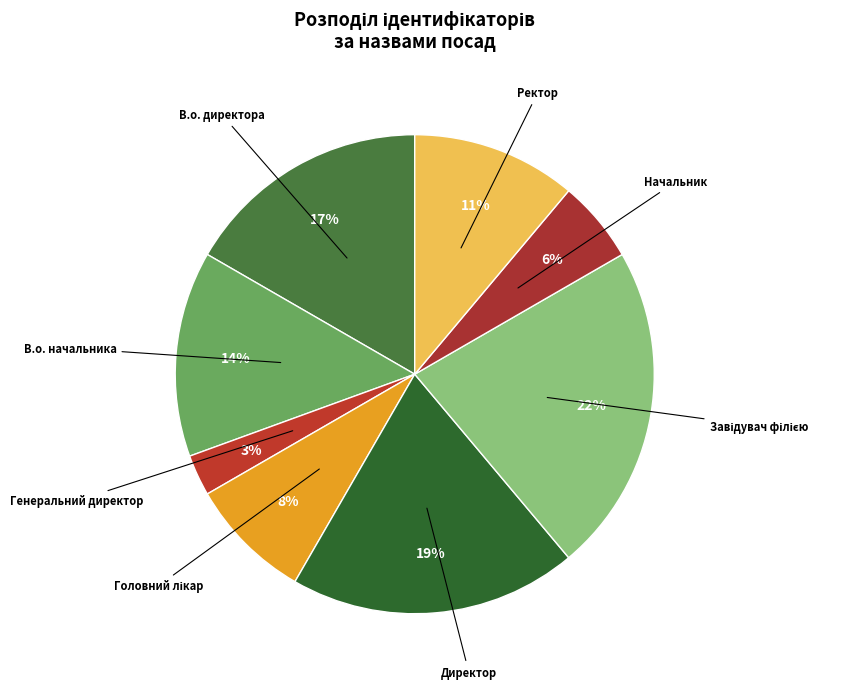

Count the number of slices in the pie.

8